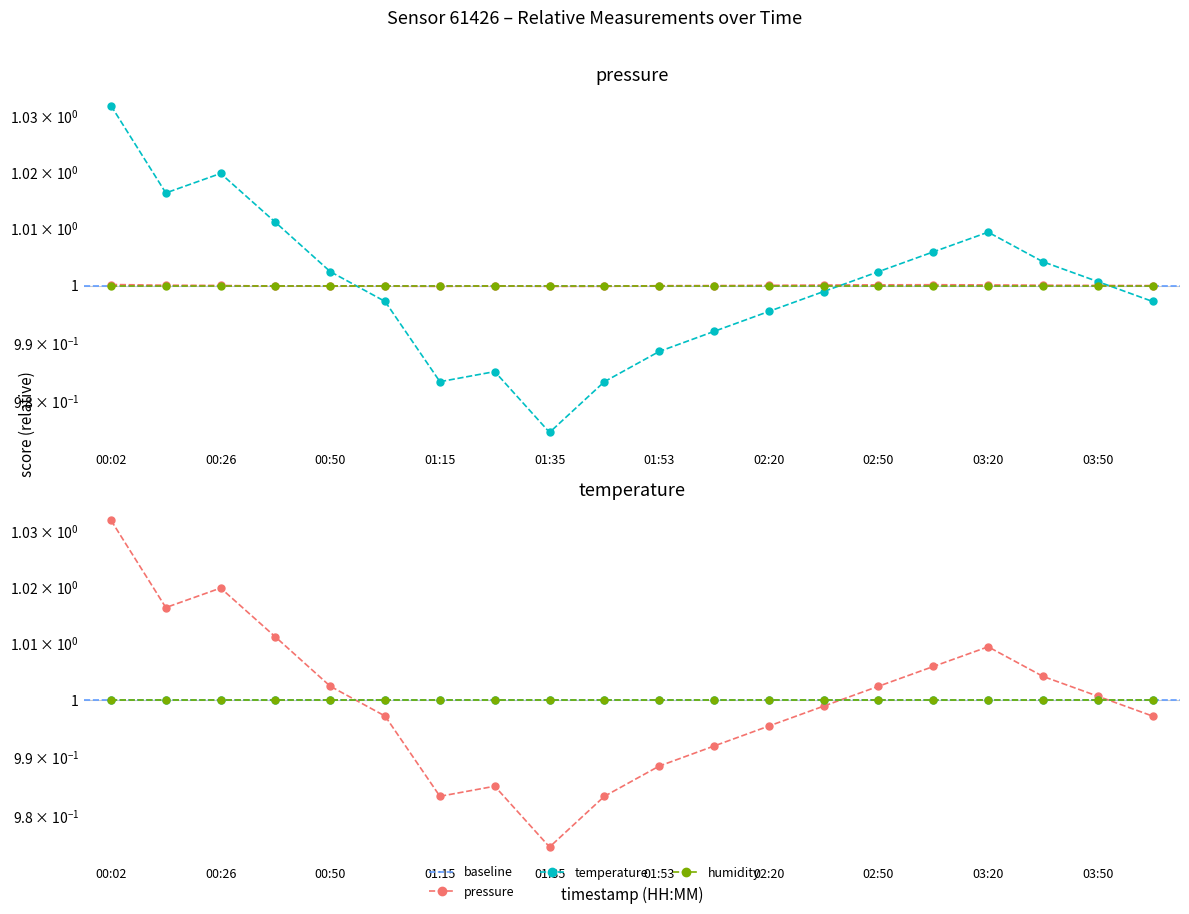

At which category does temperature reach its first local valley?

00:14